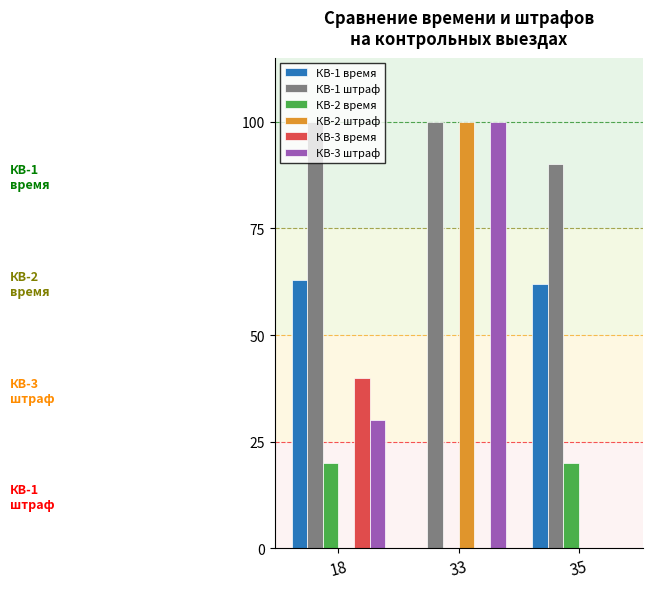

Which series has the largest total across all categories?

КВ-1 штраф